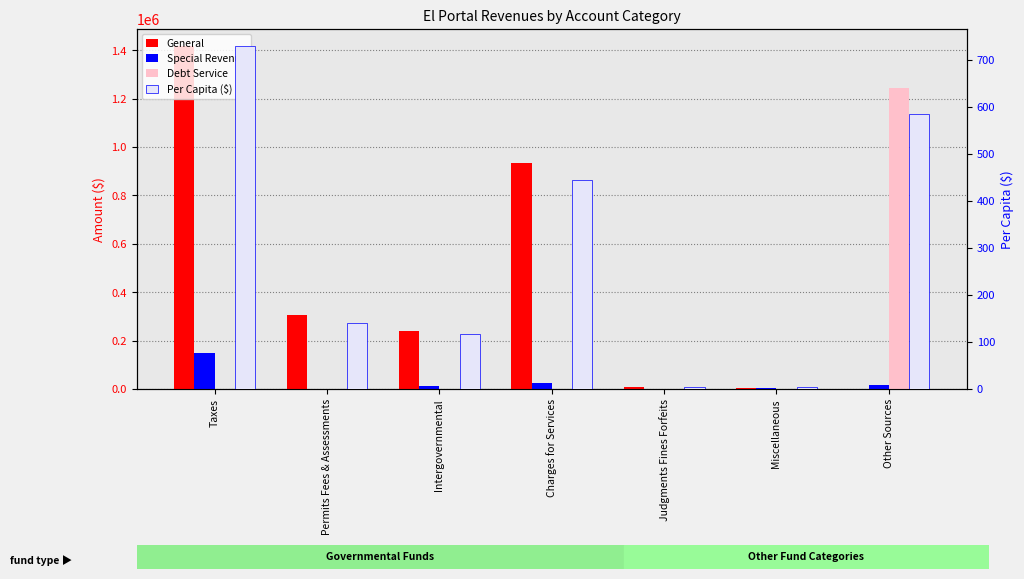

Which series changed the most between Intergovernmental and Other Sources?

Debt Service